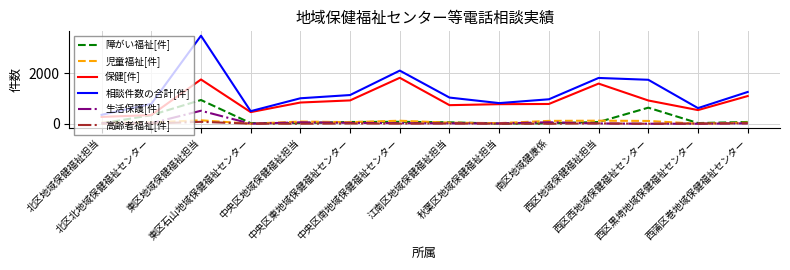

At how many categories does at least one series exceed 2224?

1